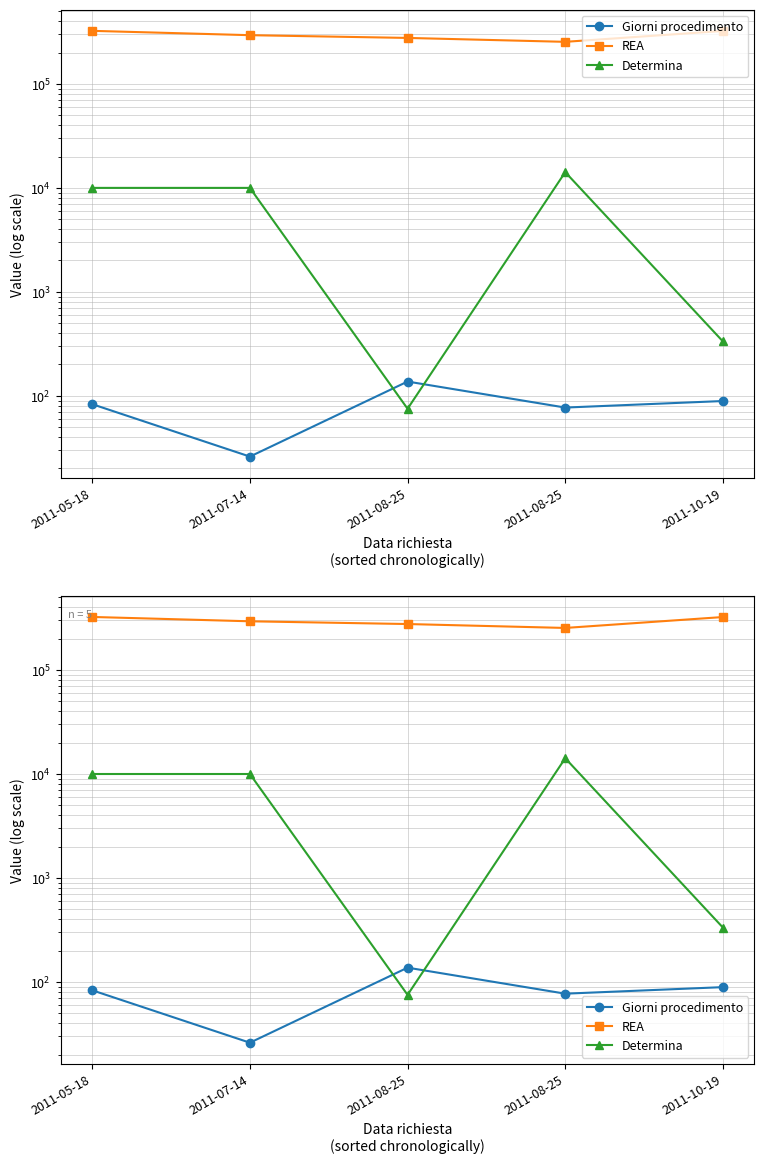

What is the difference between the maximum and minimum values in the Determina series?

14082